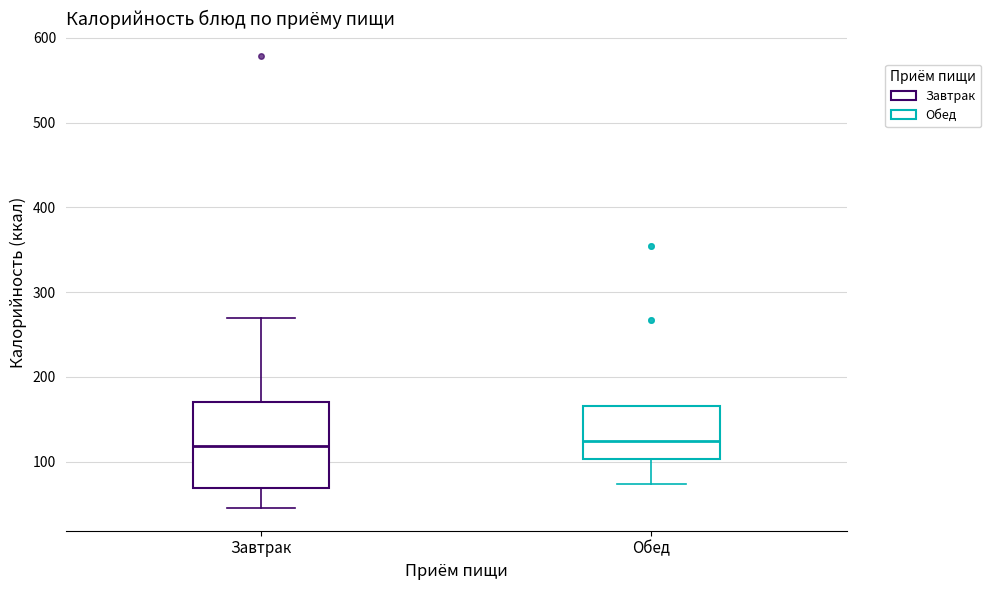

Reading left to right, transcribe this box plot: for each box, give where its median line is, the range the box spans, and where its two whiskers end, as read against the y-axis. The values are not printed on the chart, so give them approximately, as read against the axis.

Завтрак: median 120, box 70 to 170, whiskers 50 to 270
Обед: median 120, box 100 to 170, whiskers 70 to 170